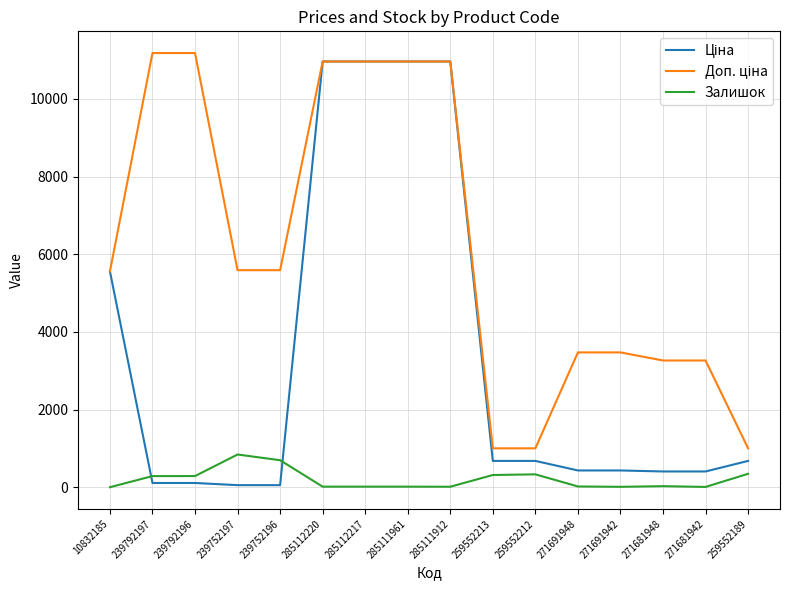

The Залишок series shows 317.0 at 259552213. True or false?

True